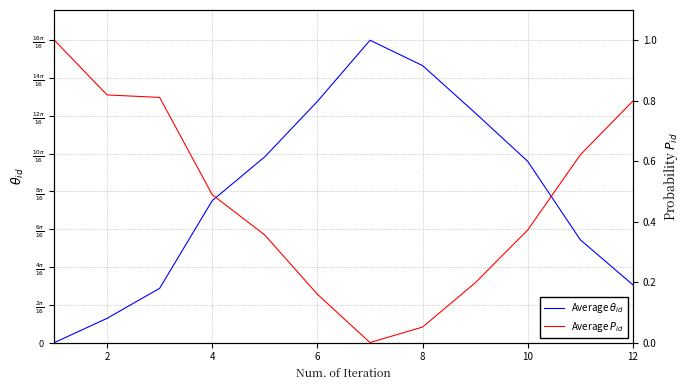

True or false: Average $T_m$ has a value of 1.8 at 10.

False